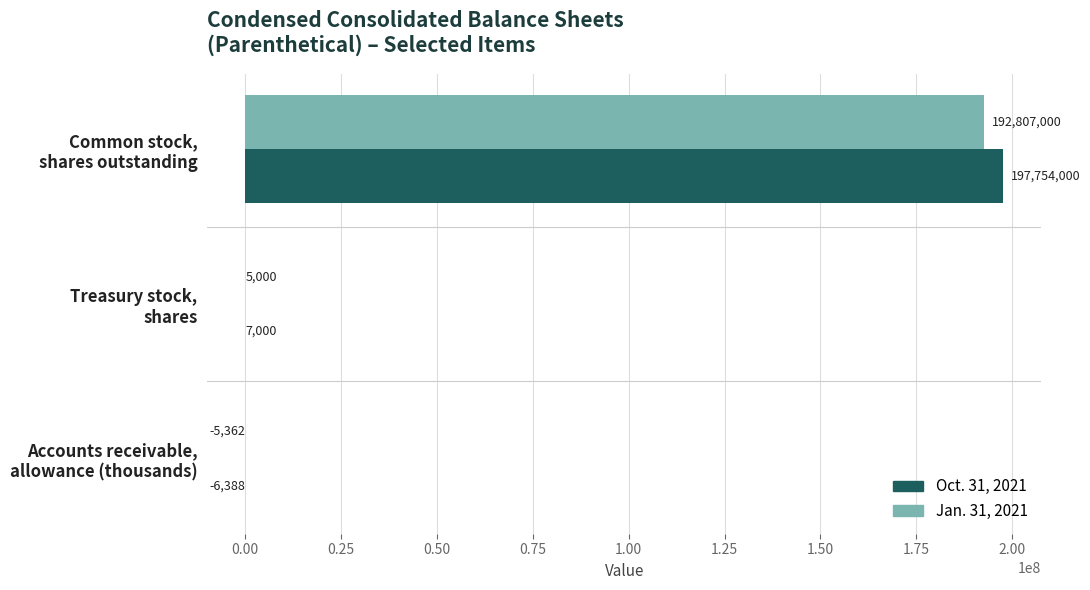

What is the maximum value for Oct. 31, 2021?

197754000